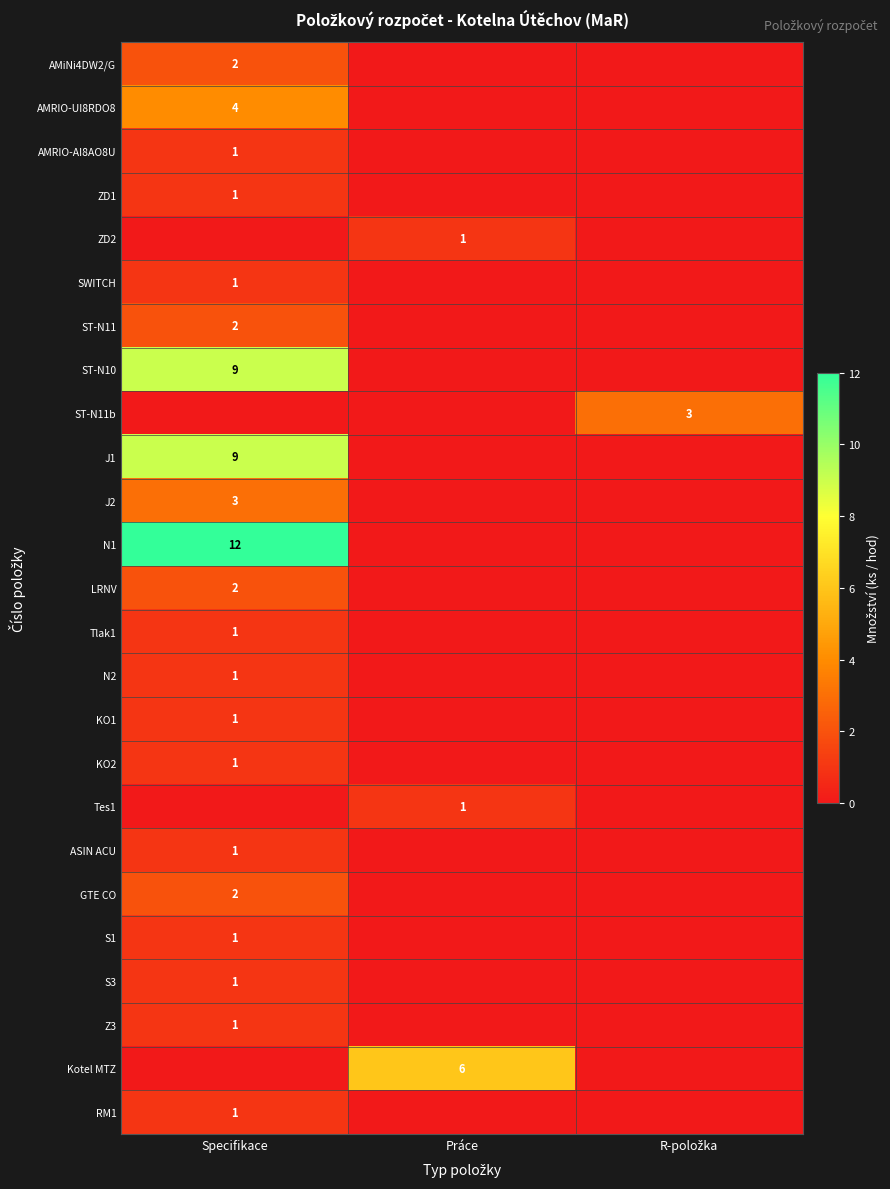

True or false: SWITCH has a value of 1 at Specifikace.

True